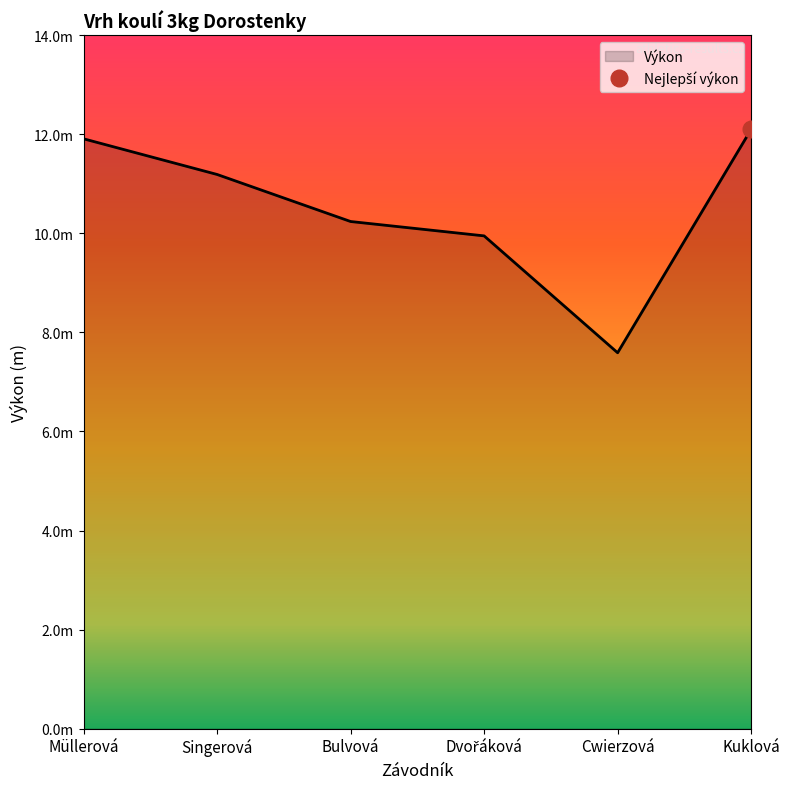

Does the chart have visible grid lines?

No